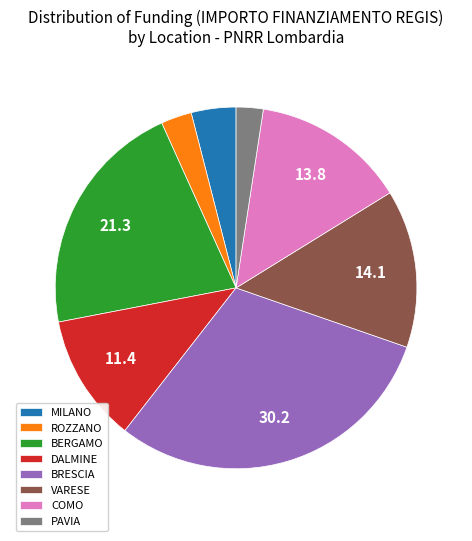

Combined, do BERGAMO and PAVIA account for over 50%?

No